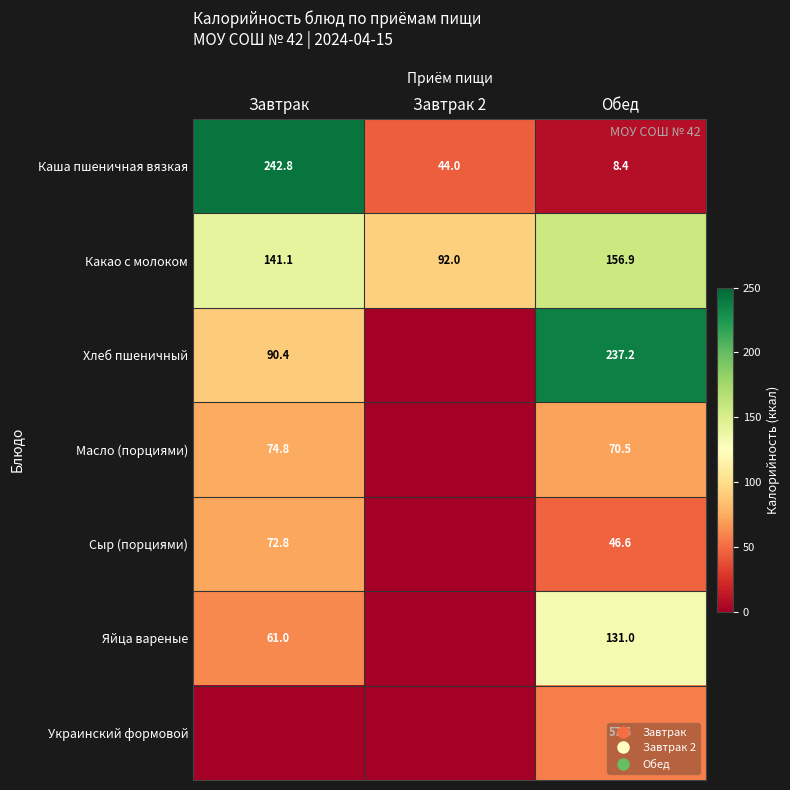

Which series changed the most between Завтрак and Обед?

Каша пшеничная вязкая